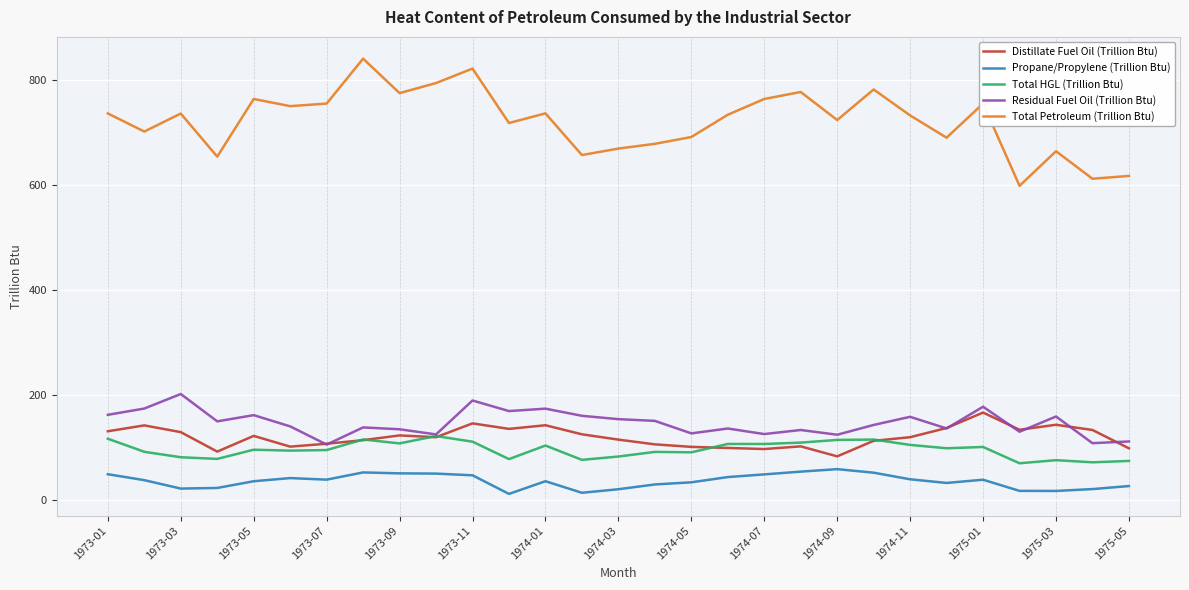

Which series has the widest spread of values?

Total Petroleum (Trillion Btu)